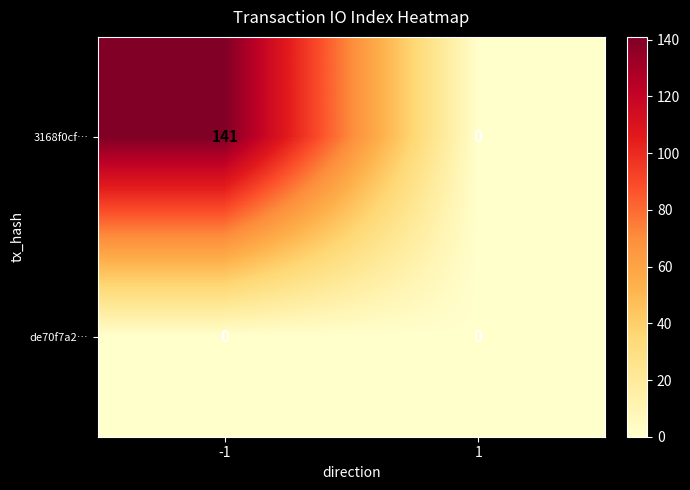

Rank the series at -1 from lowest to highest value.

de70f7a2…, 3168f0cf…